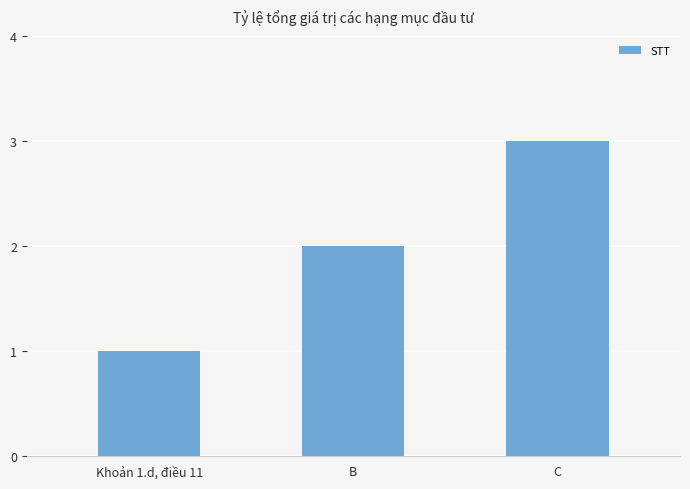

True or false: the data shows 1 at C.

False